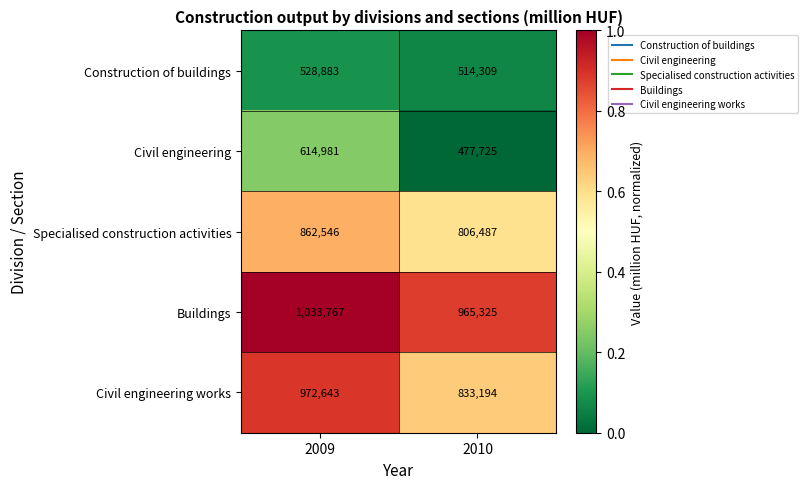

What is the minimum value for Civil engineering works?

833194